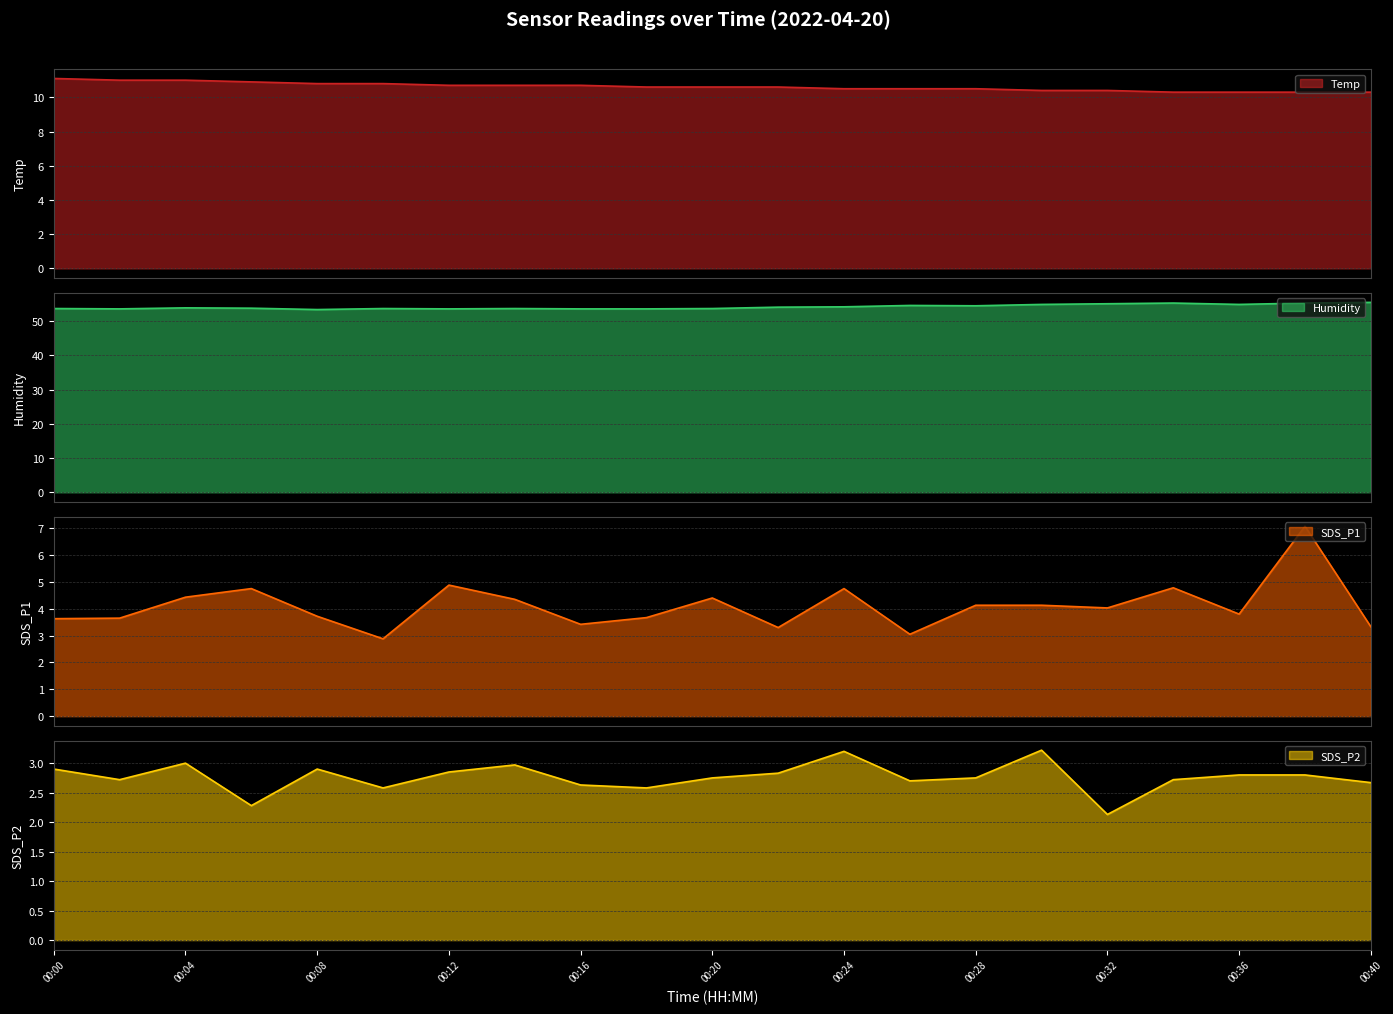

Which series has the largest total across all categories?

Humidity